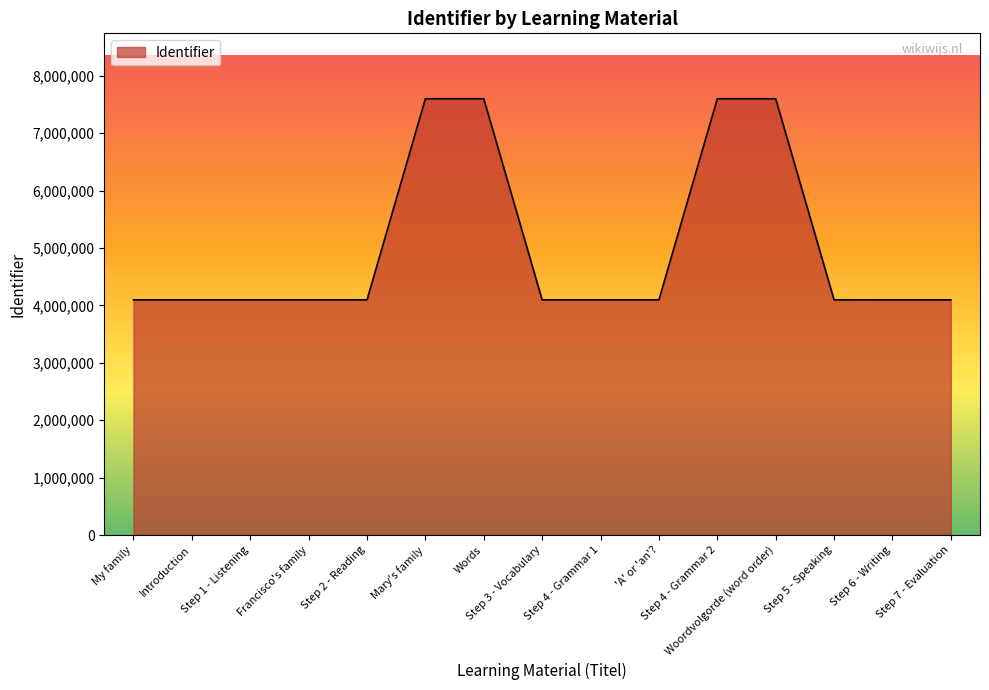

Approximately how many times larger is the value at Step 7 - Evaluation compared to Step 1 - Listening?

1.0